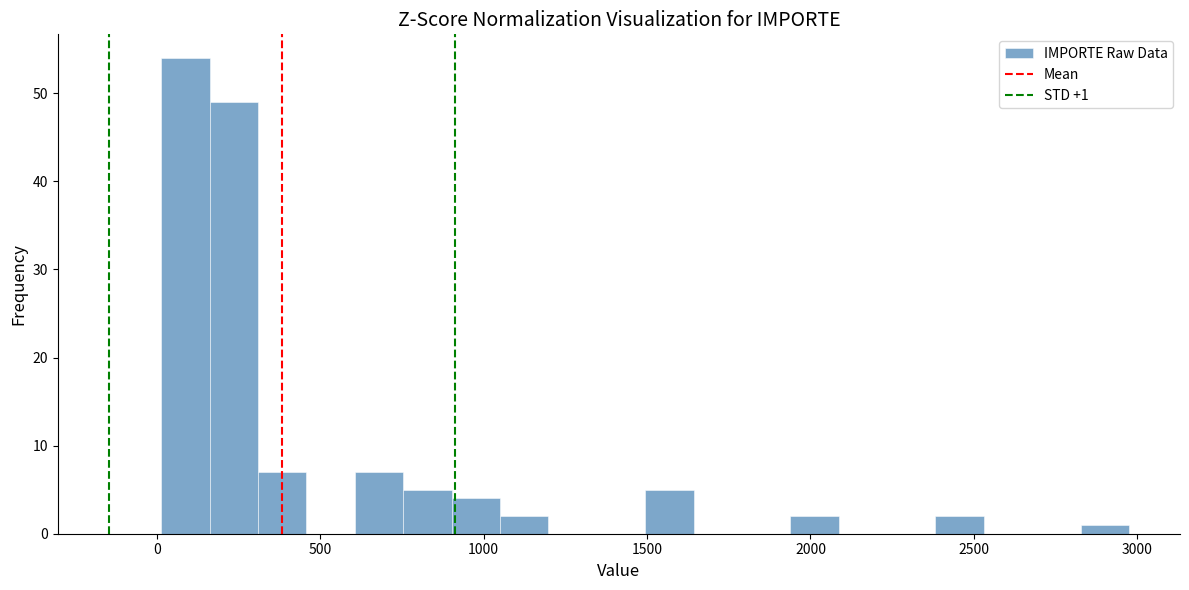

Around what value on the x-axis is the tallest bar? Give the approximate position of its centre, as read against the axis.

100